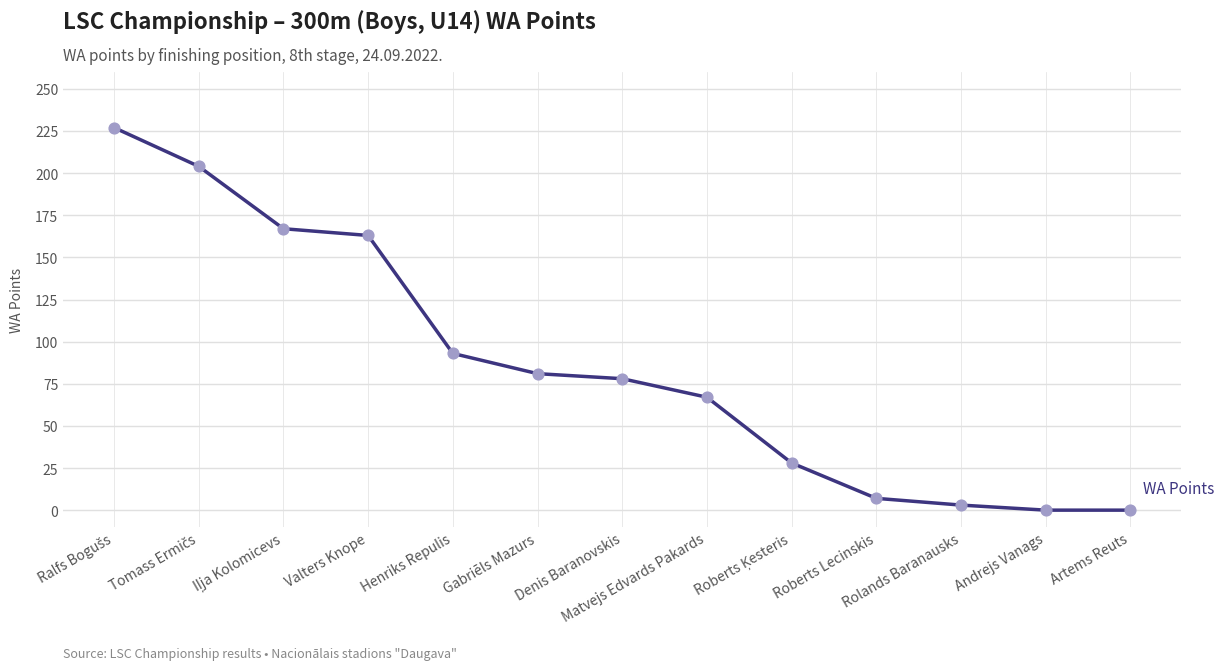

Which has a higher value, Andrejs Vanags or Matvejs Edvards Pakards?

Matvejs Edvards Pakards